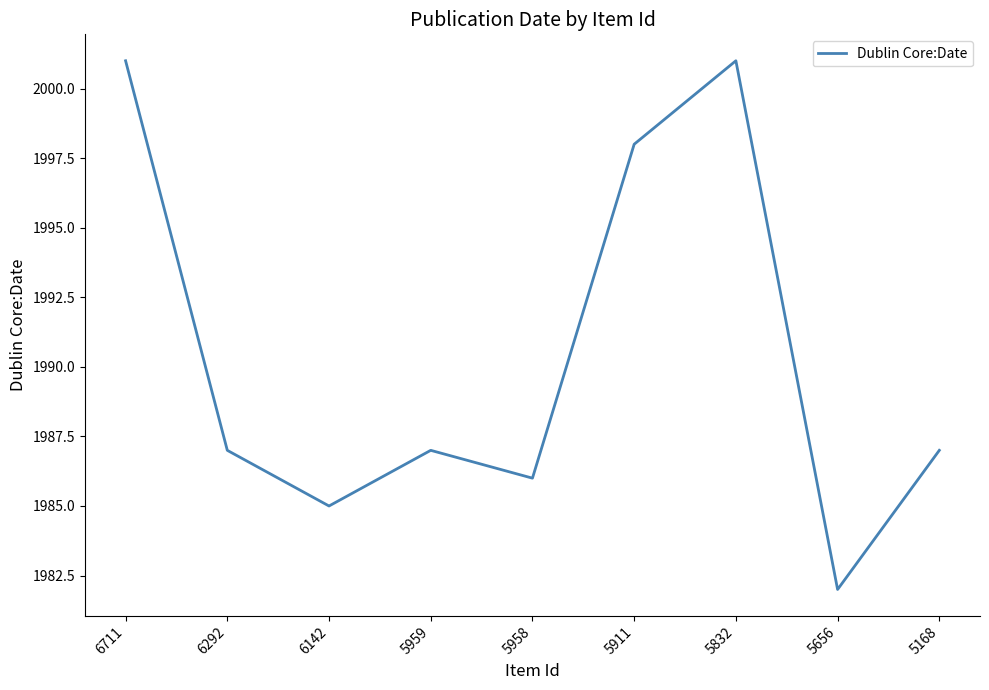

Is it true that the value at 5168 is 1987?

True